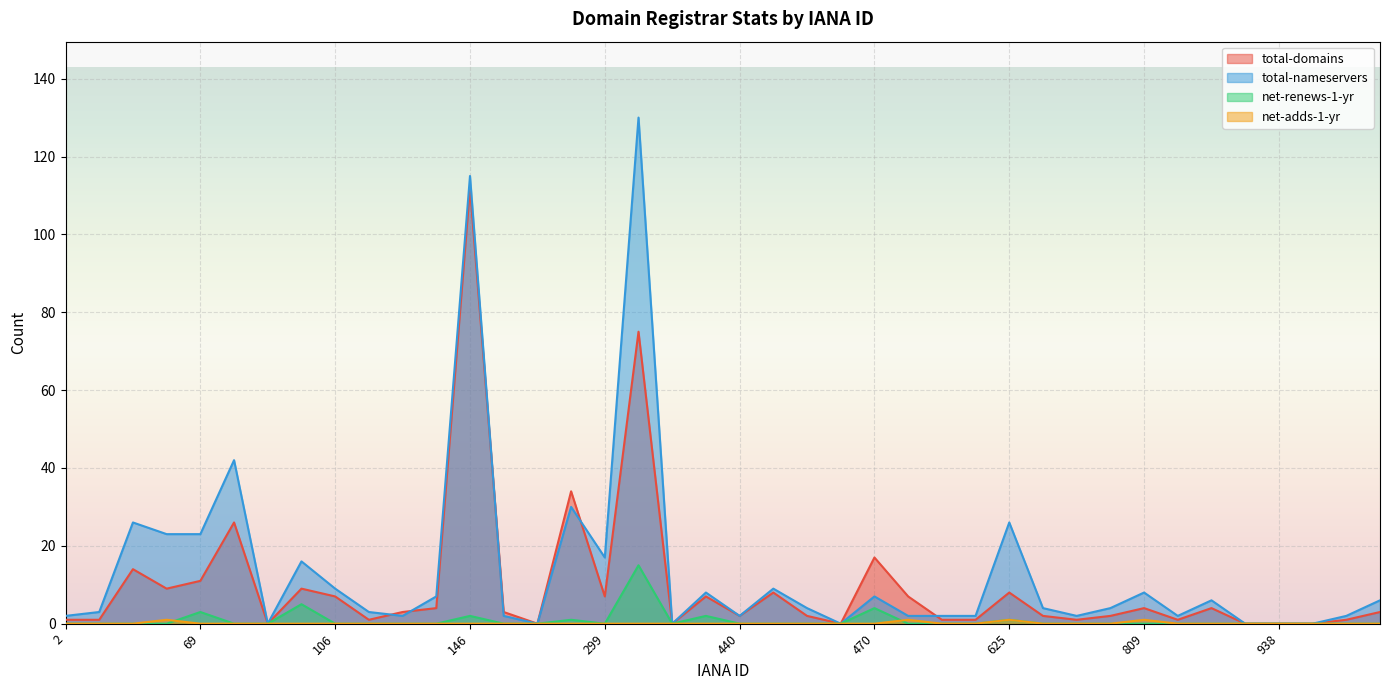

What is the difference between the maximum and second lowest values in the total-nameservers series?

130